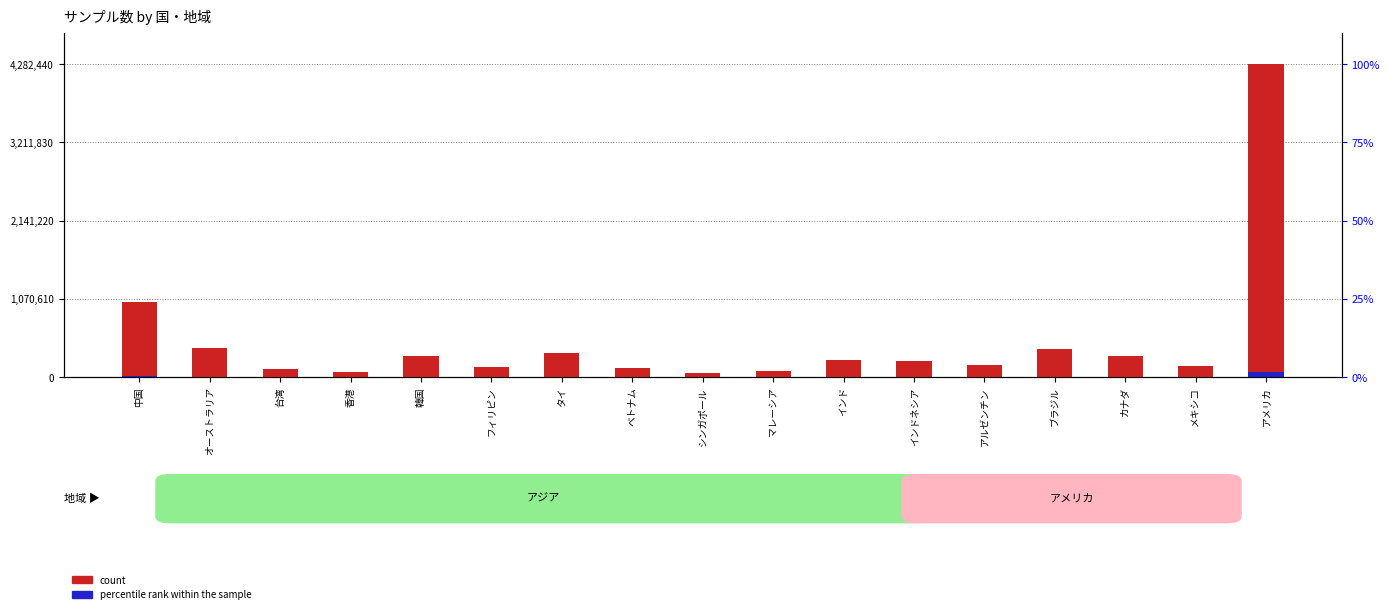

What is the smallest value displayed?

836.3